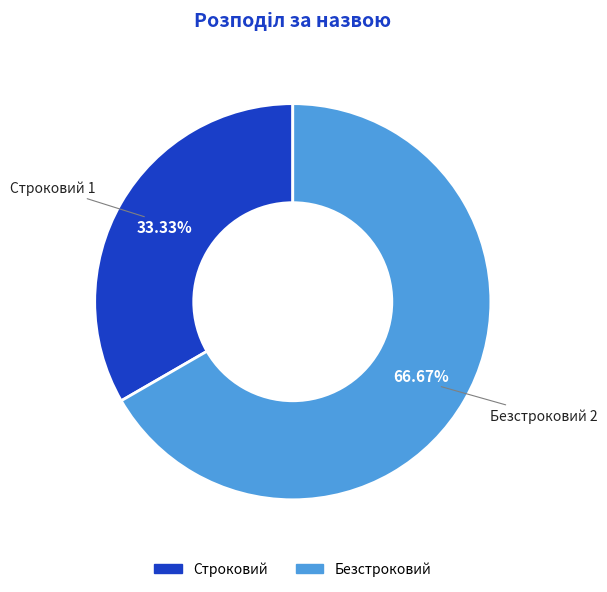

Count the number of slices in the pie.

2